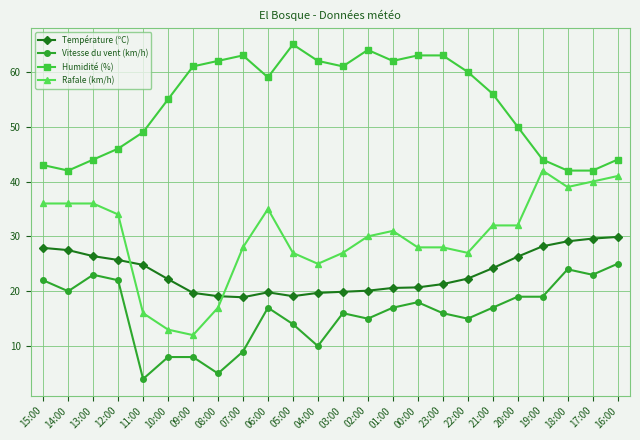

The value of Vitesse du vent (km/h) at 08:00 is 2.0. True or false?

False